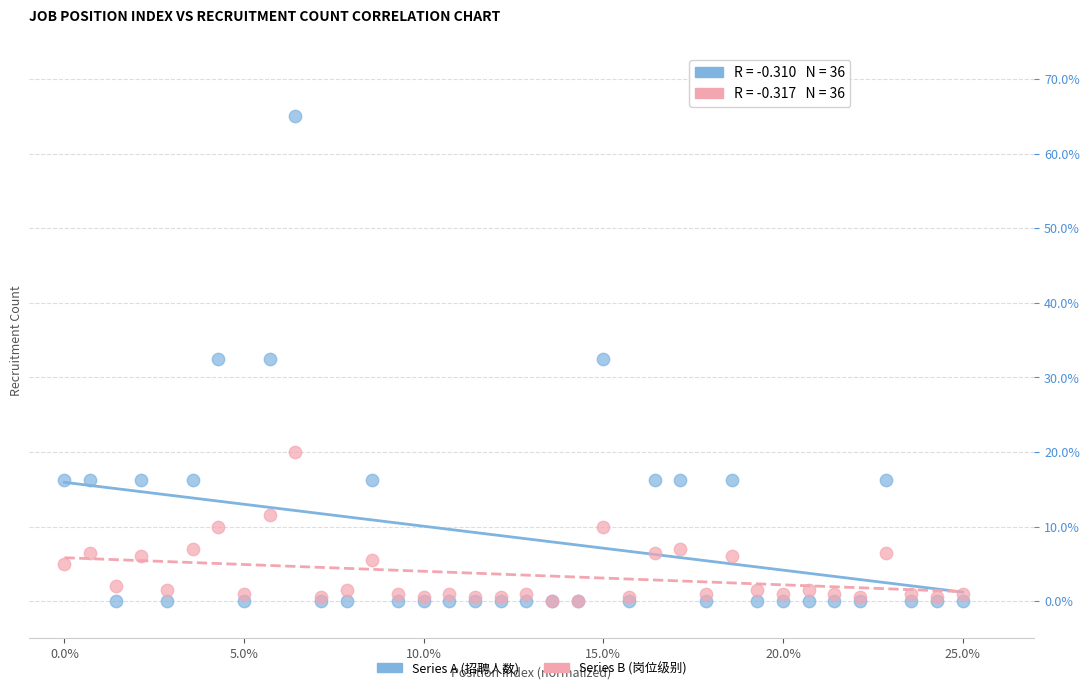

Which series has the largest Y range (max minus min)?

Series A (招聘人数)